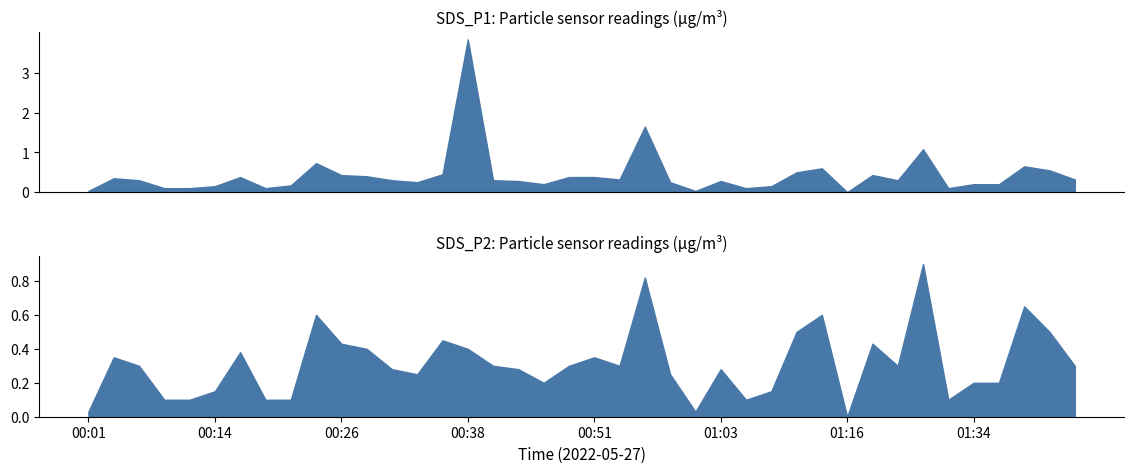

What is the difference between the maximum and minimum values in the SDS_P2 series?

0.9